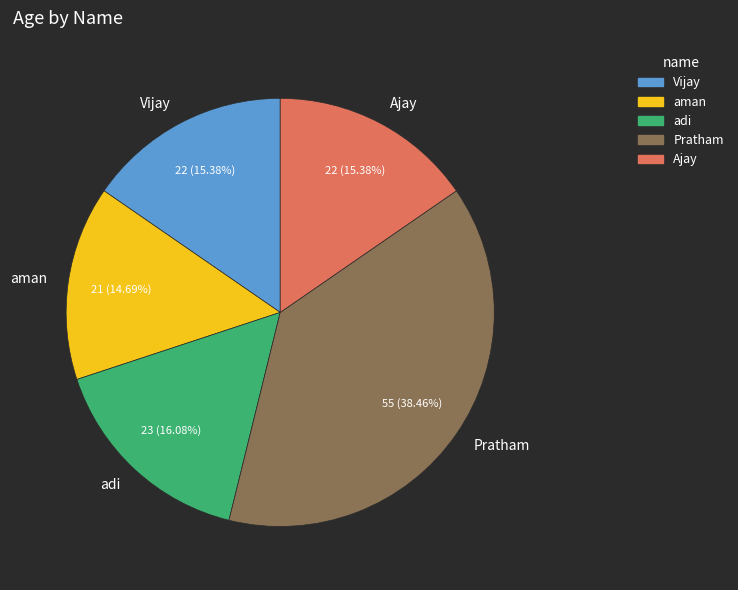

What percentage do Pratham and Ajay together represent?

53.8%